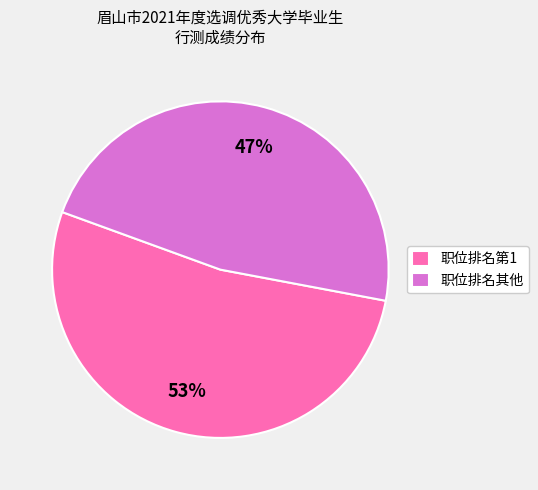

Is there a majority slice in this chart?

Yes